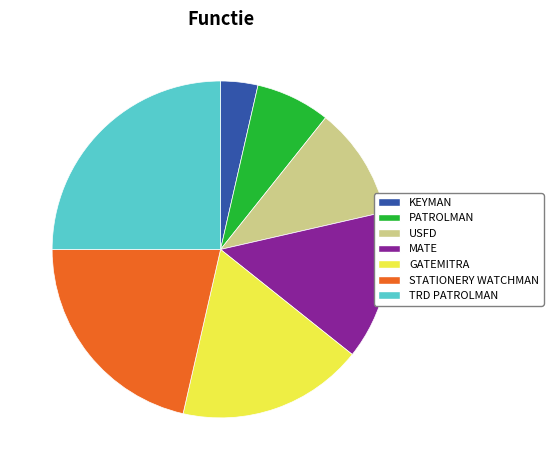

Is it true that STATIONERY WATCHMAN is 27% of the pie?

False